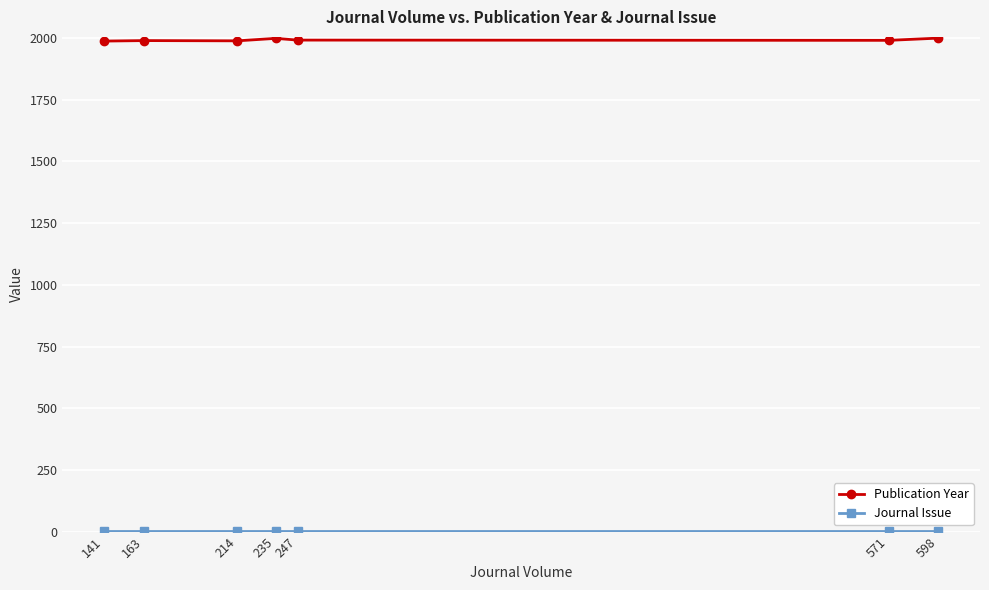

Which series has the largest total across all categories?

Publication Year